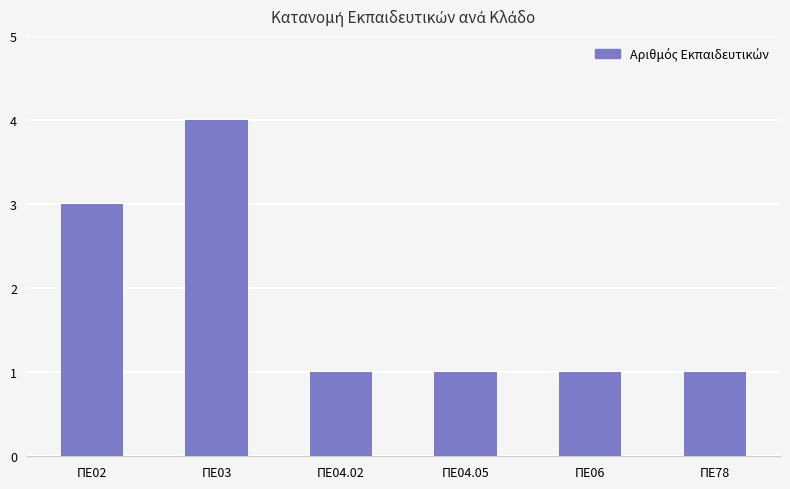

Reading right to left, extract all data points from this chart.

ΠΕ78=1	ΠΕ06=1	ΠΕ04.05=1	ΠΕ04.02=1	ΠΕ03=4	ΠΕ02=3